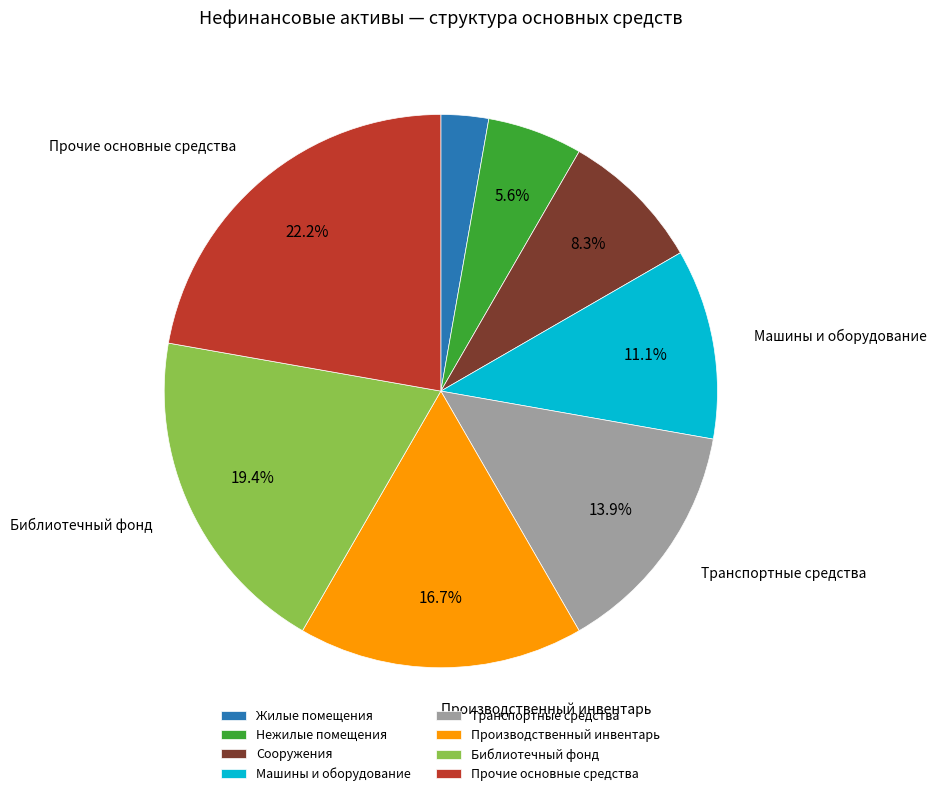

How much of the chart is everything except Сооружения?

91.7%